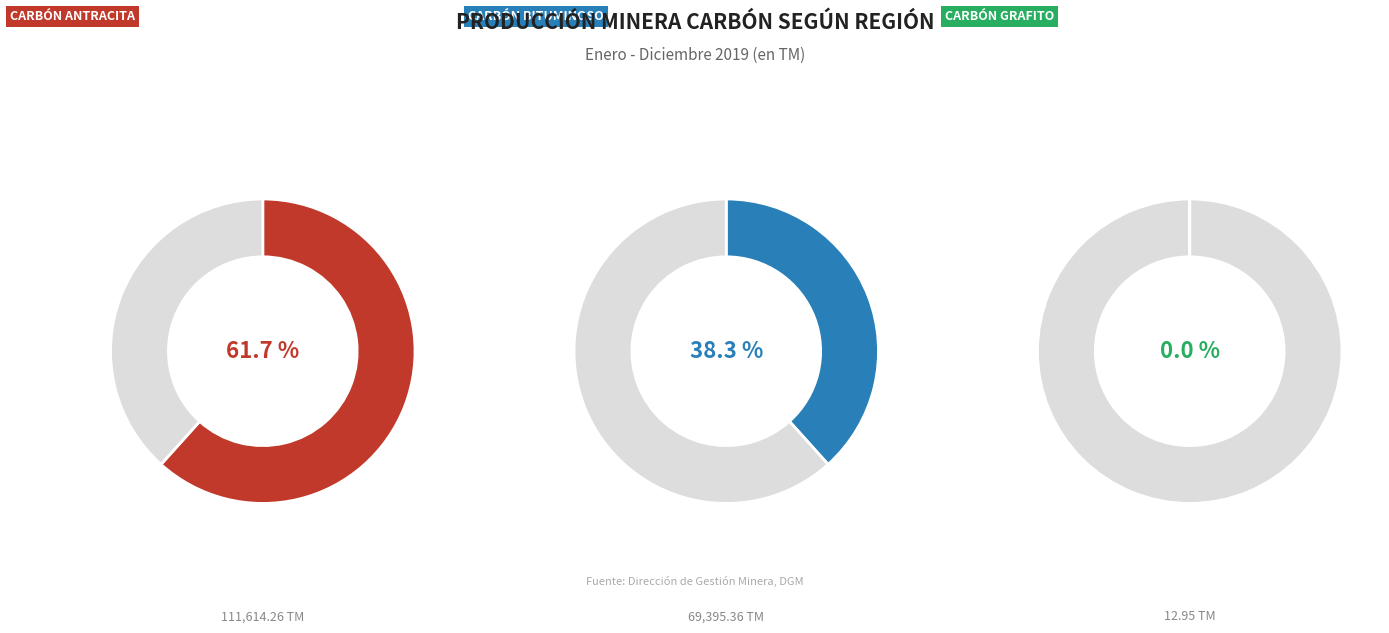

How many segments does this pie chart have?

3